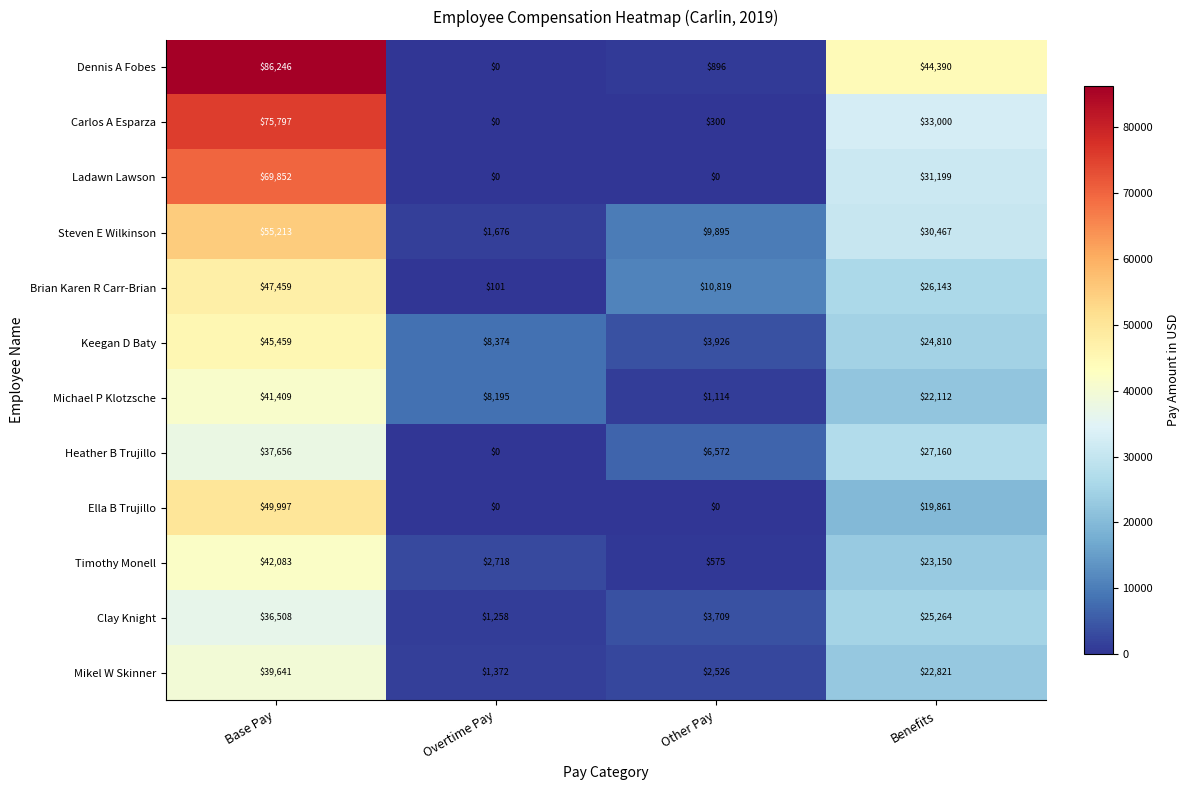

What is the sum of the Ella B Trujillo values at Other Pay and Base Pay?

49997